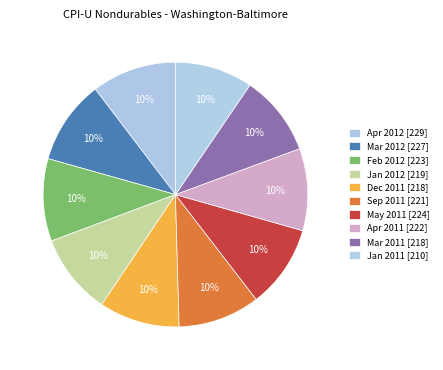

Rank the categories by value from highest to lowest.

Apr 2012, Mar 2012, May 2011, Feb 2012, Apr 2011, Sep 2011, Jan 2012, Mar 2011, Dec 2011, Jan 2011